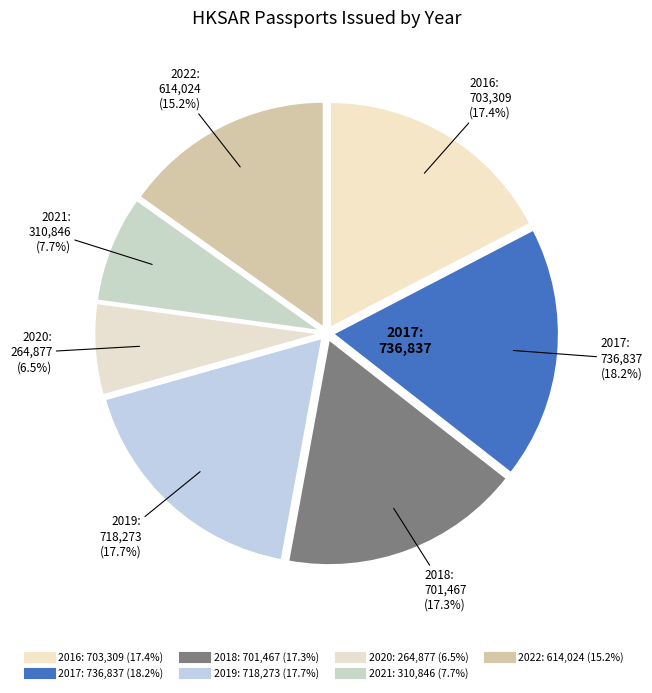

Between 2019 and 2022, which is larger?

2019